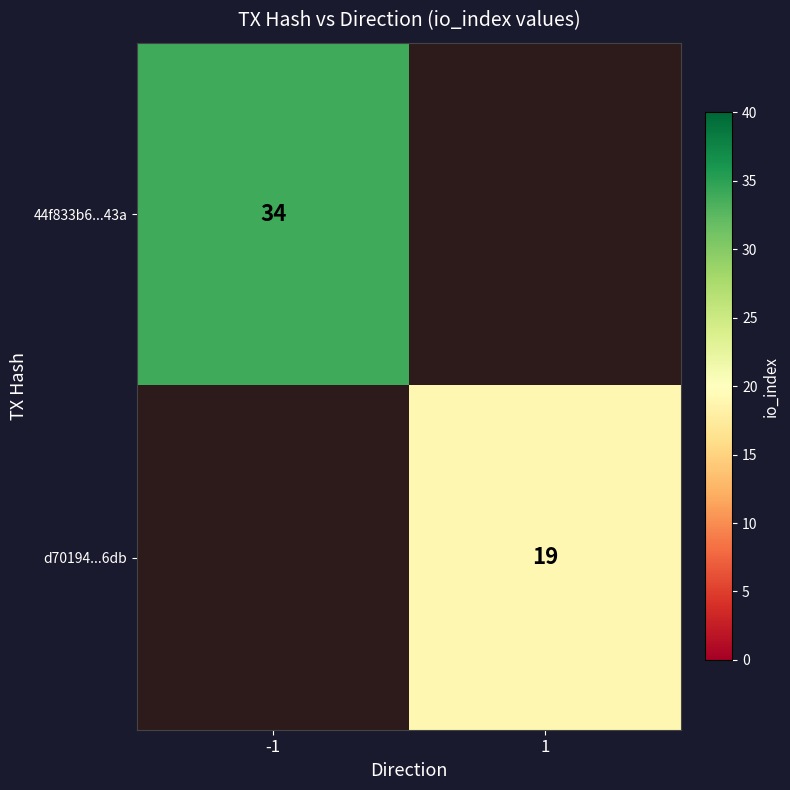

At how many categories does at least one series exceed 21?

1